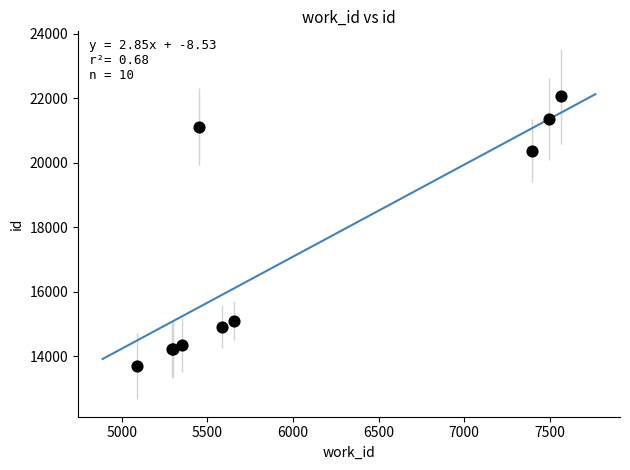

What Y value in the scatter plot is closest to 17879?

20374